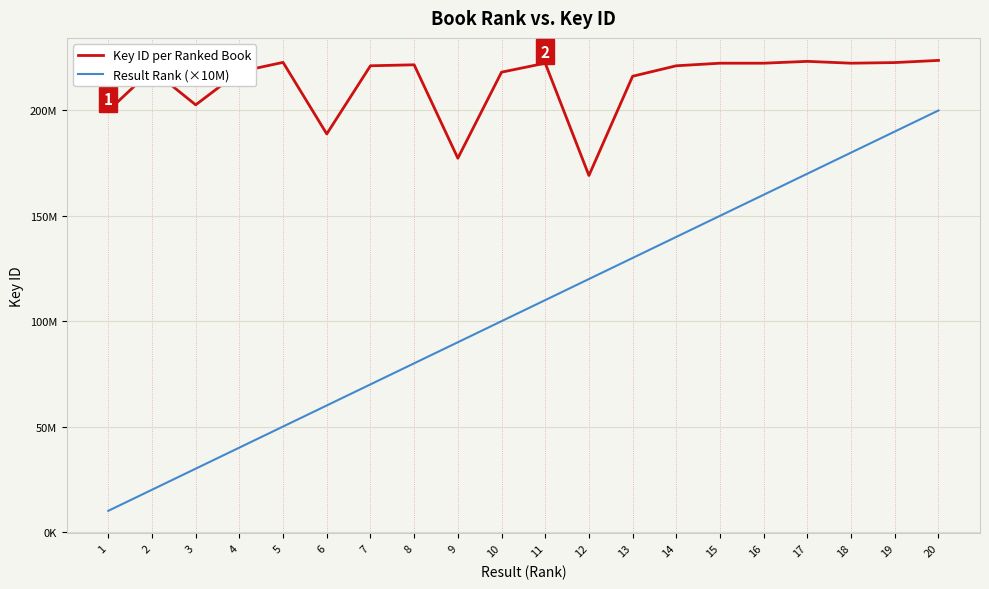

Rank the series at 7 from highest to lowest value.

Key ID per Ranked Book, Result Rank (×10M)